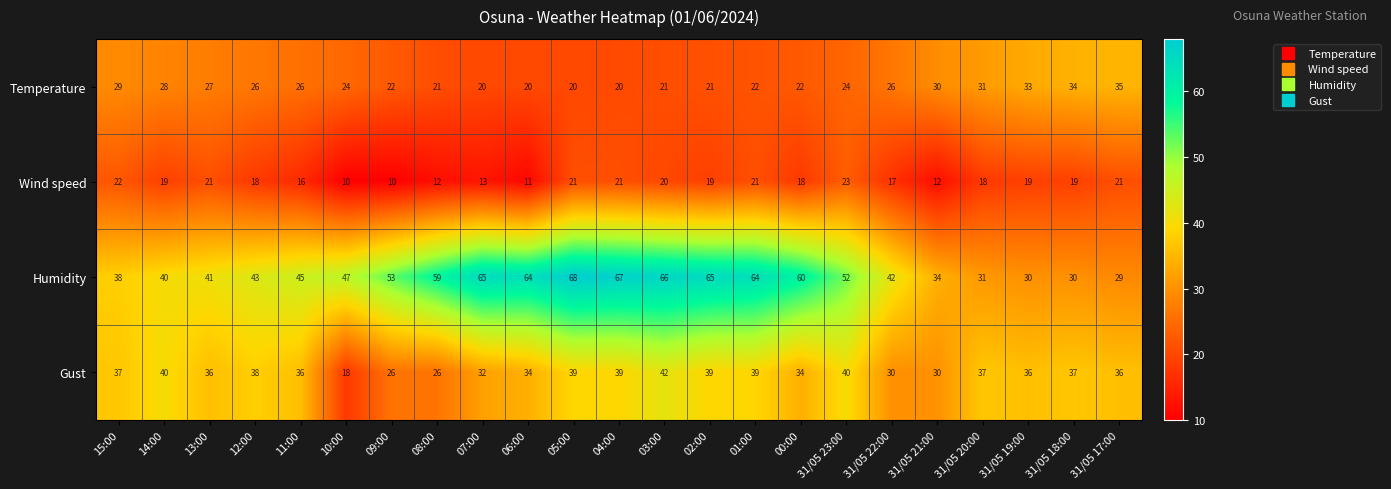

Which series has the largest total across all categories?

Humidity